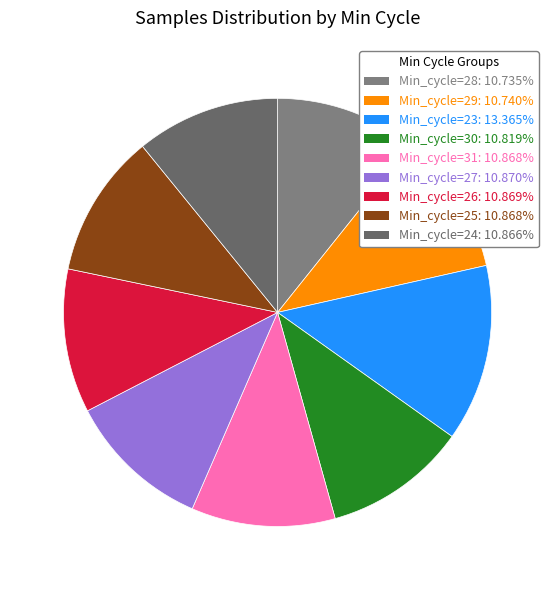

Which category has the smallest portion of the pie?

Min_cycle=28